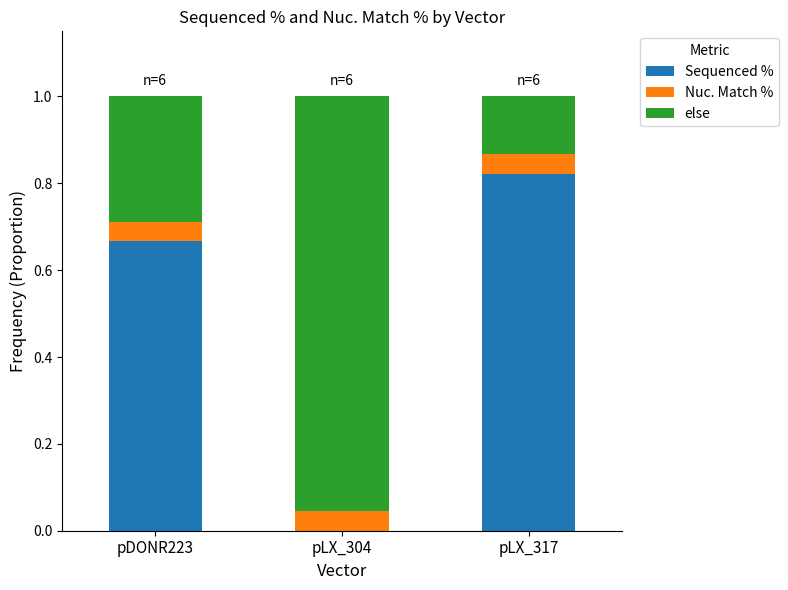

True or false: Sequenced % has a value of 0.5 at pDONR223.

False